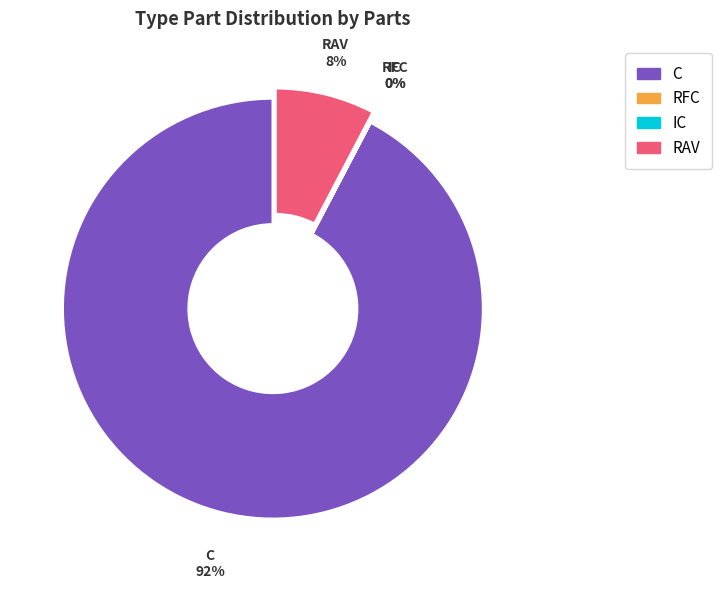

Is RAV the majority of the pie?

No